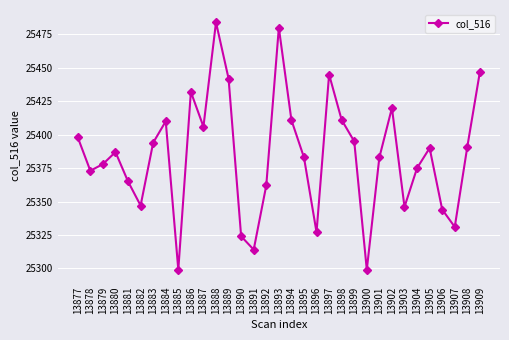

Approximately how many times larger is the value at 13881 compared to 13894?

1.0